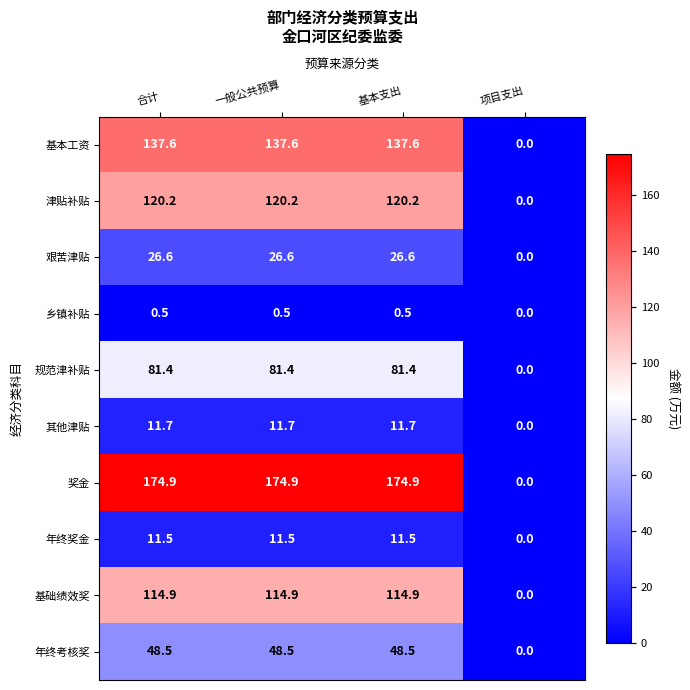

Is it true that 年终奖金 equals 11.5 at 基本支出?

True